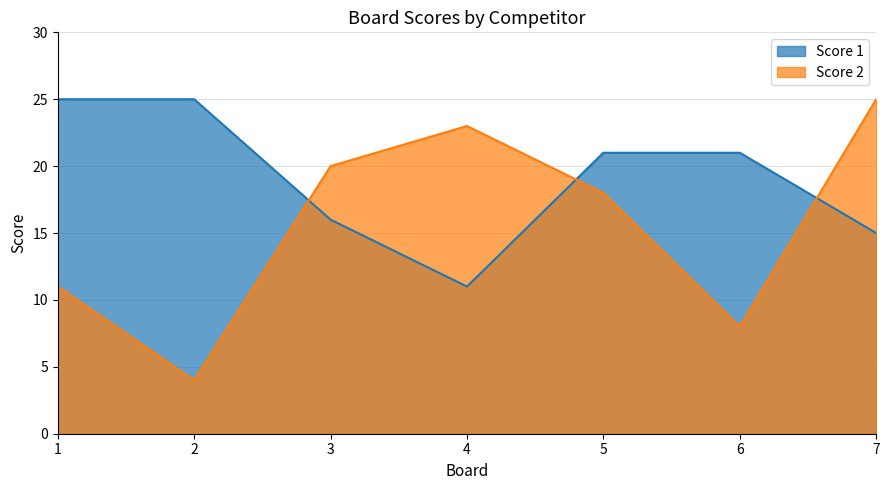

The Score 1 series shows 34 at 6. True or false?

False